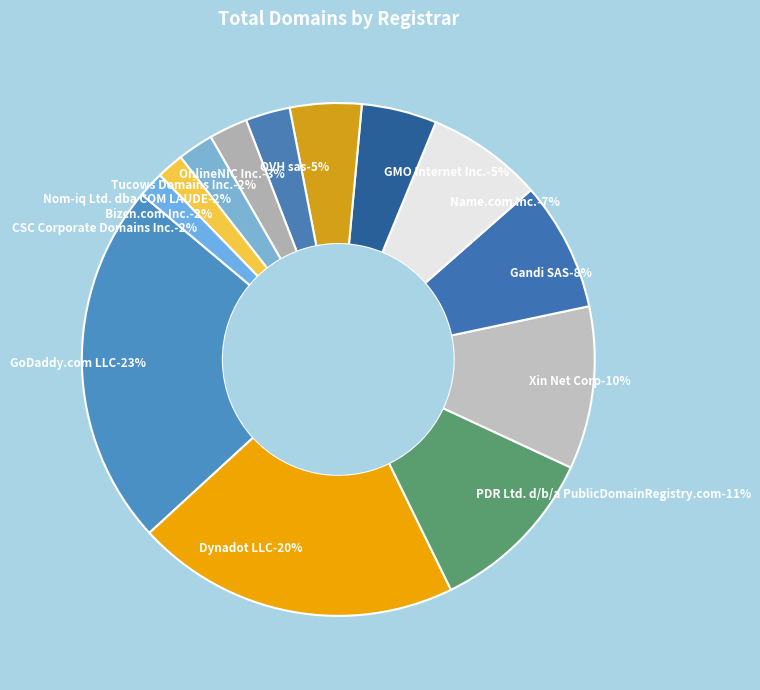

What is the largest slice in the pie chart?

GoDaddy.com LLC